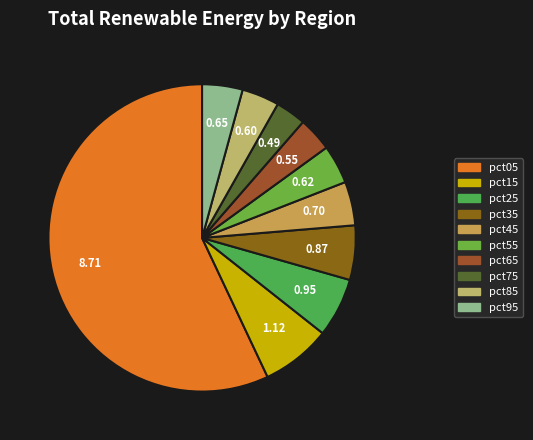

How many segments does this pie chart have?

10